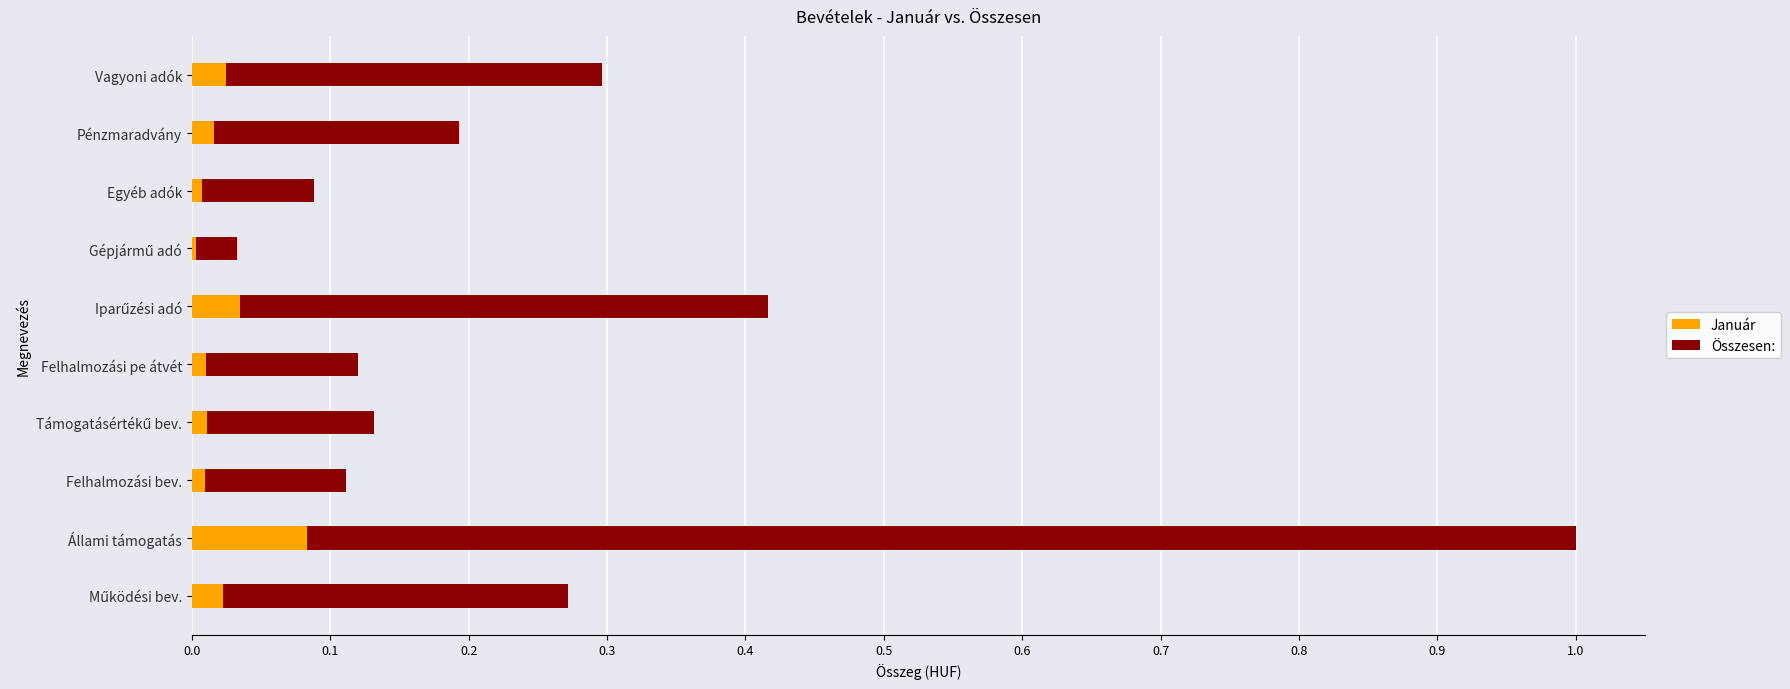

At which category is the sum across all series the highest?

Állami támogatás